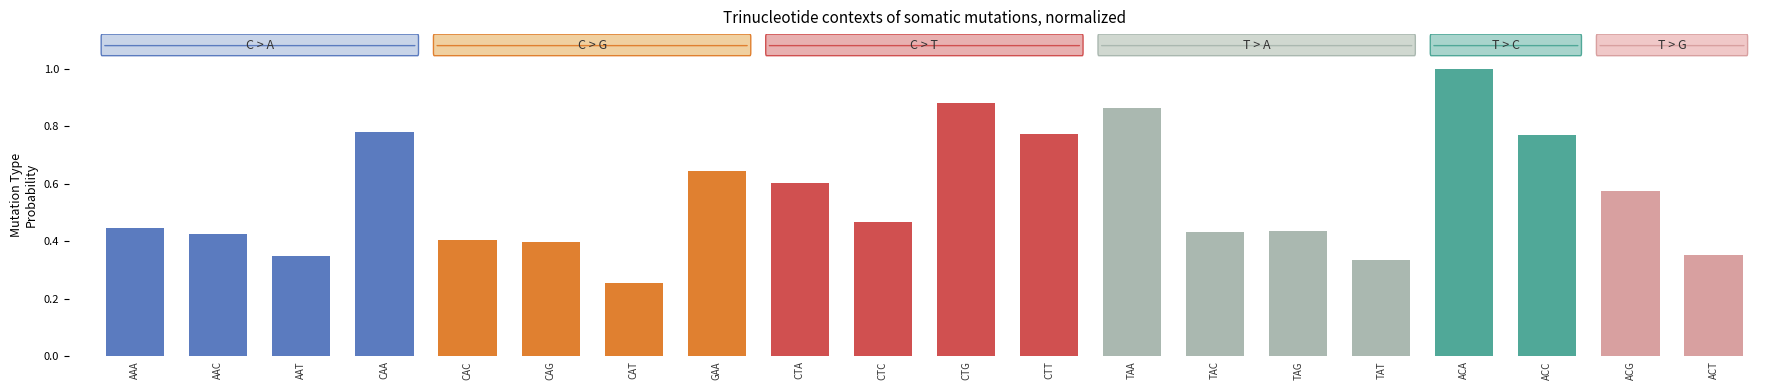

What is the difference between the maximum and minimum values?

0.7